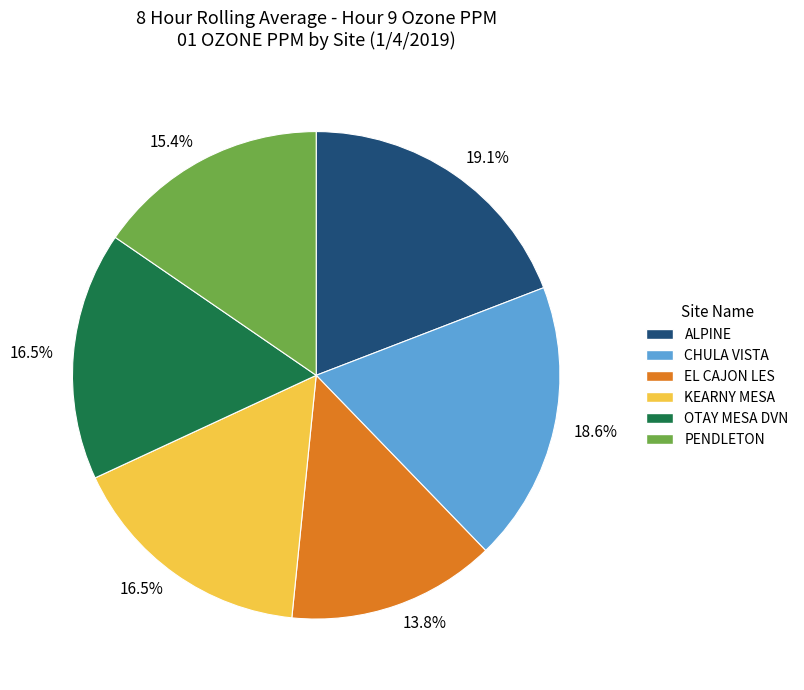

To the nearest percent, what is the difference between the PENDLETON and EL CAJON LES slice percentages?

2%